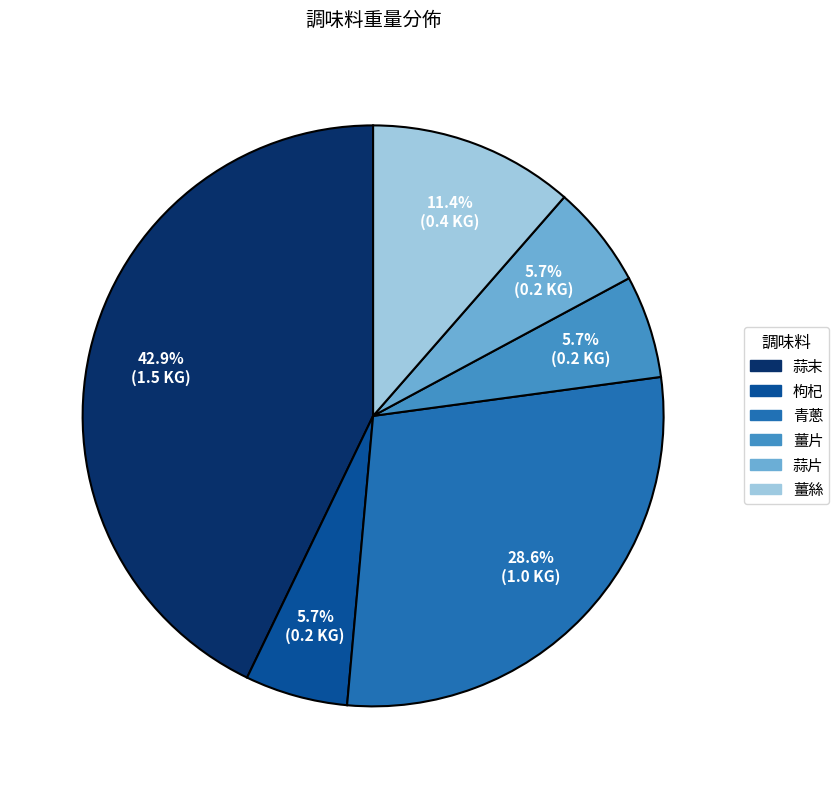

Is 蒜片 the majority of the pie?

No